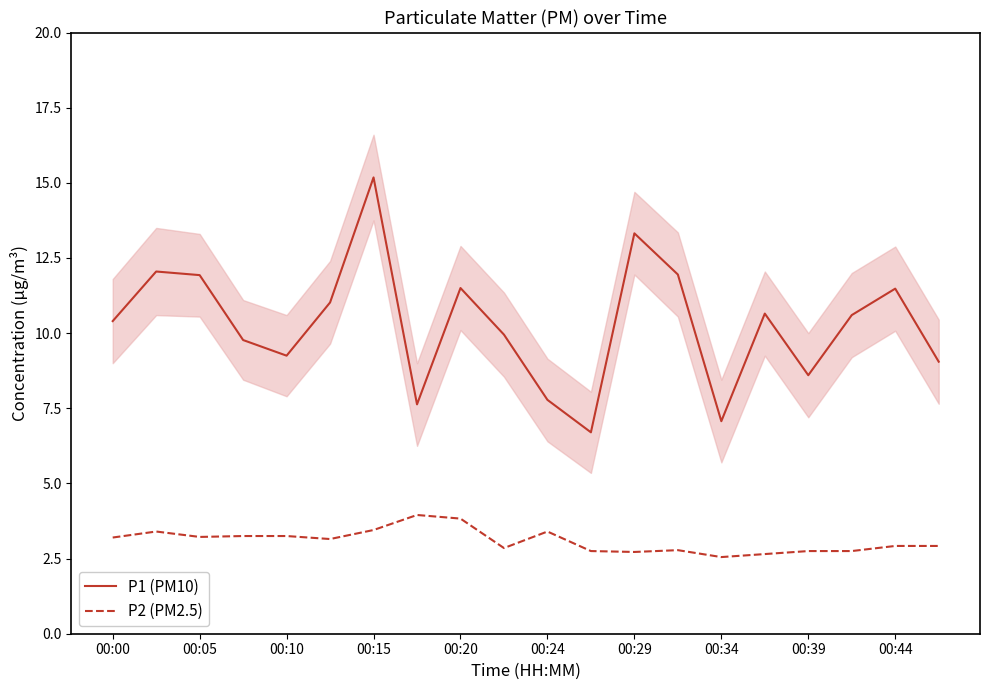

What is the lowest value of the P1 (PM10) series?

6.7